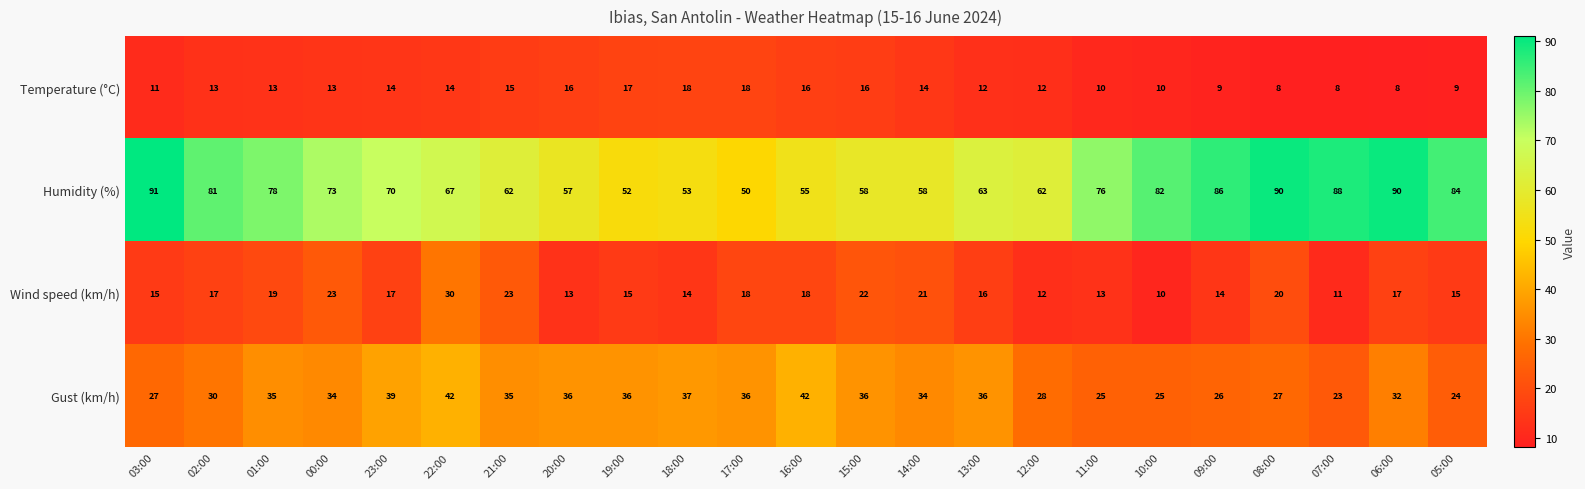

What is the sum of all Gust (km/h) values?

745